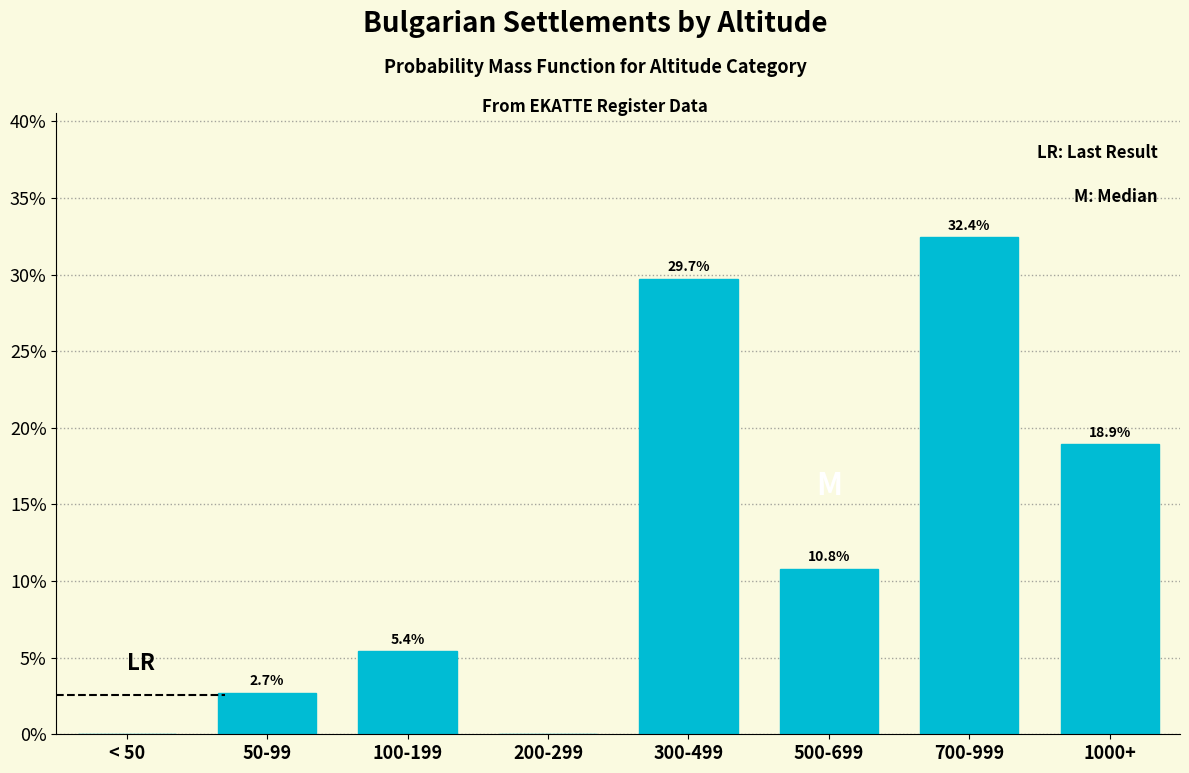

Reading left to right, what are all the values shown in this chart?

< 50=0.0	50-99=2.7	100-199=5.4	200-299=0.0	300-499=29.7	500-699=10.8	700-999=32.4	1000+=18.9